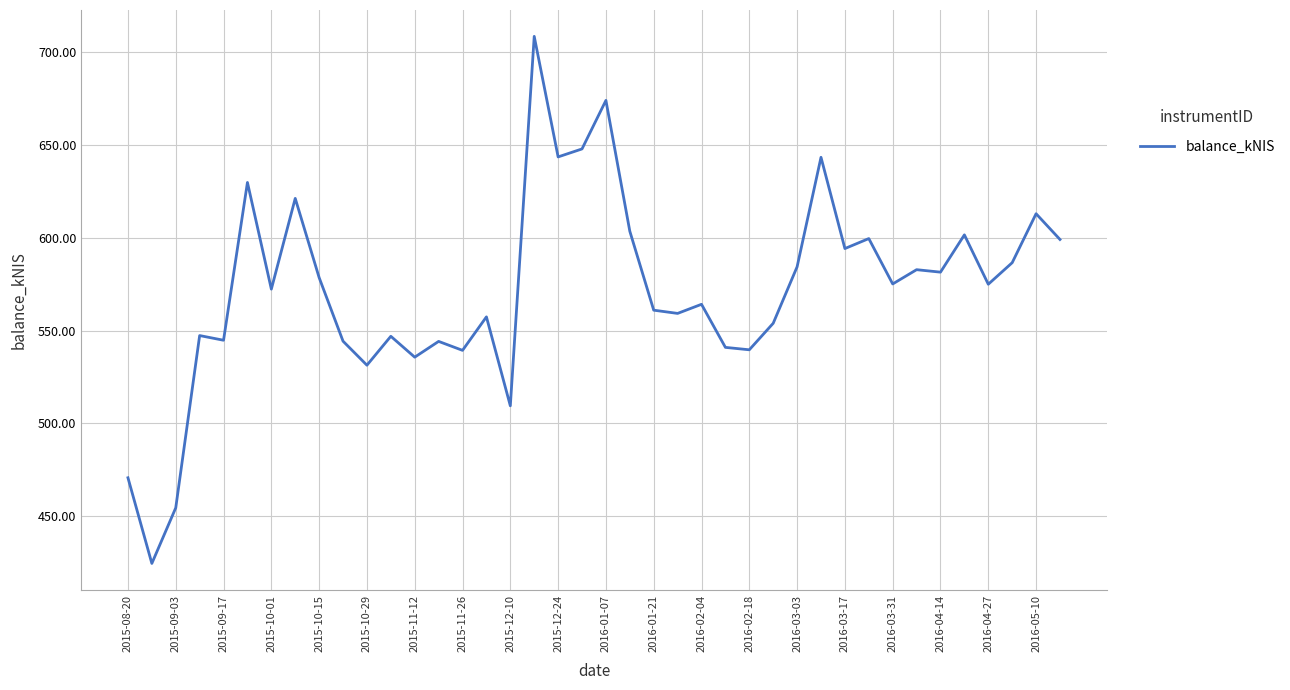

What is the minimum value shown in the chart?

424.7